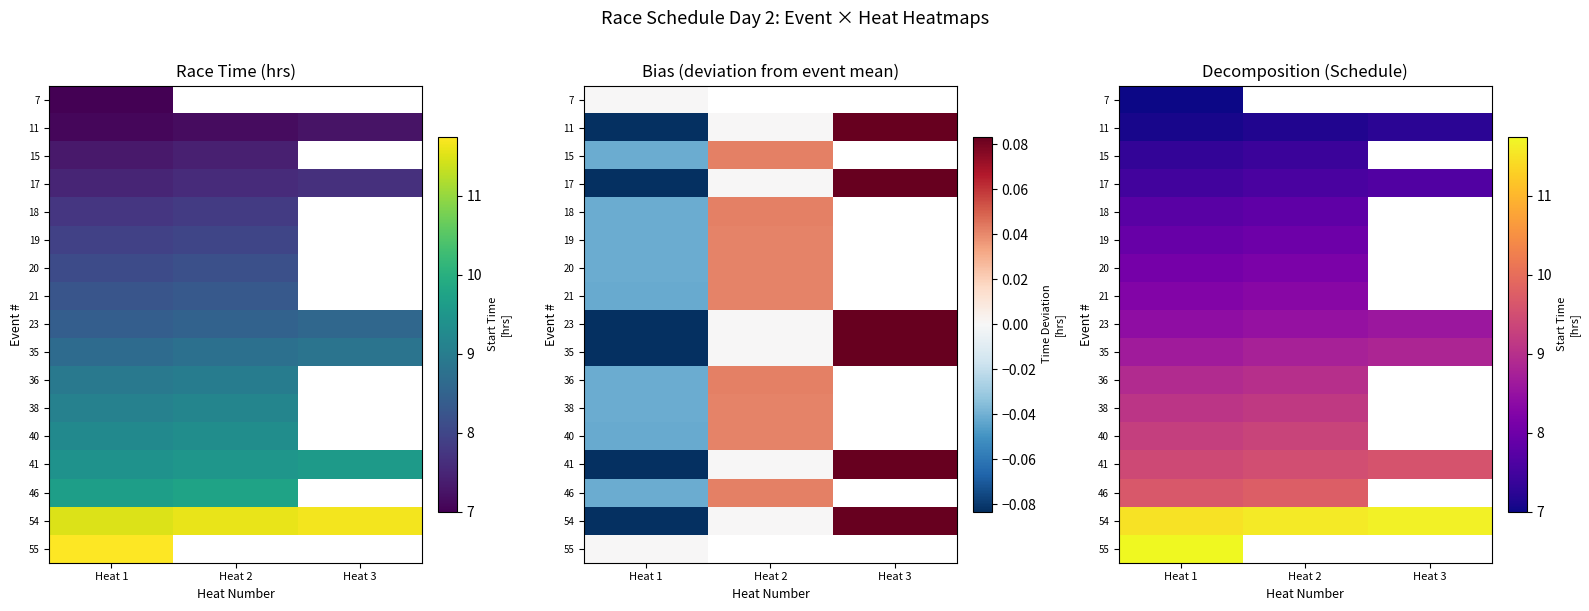

Which has a higher value, Heat 3 or Heat 1?

Heat 1